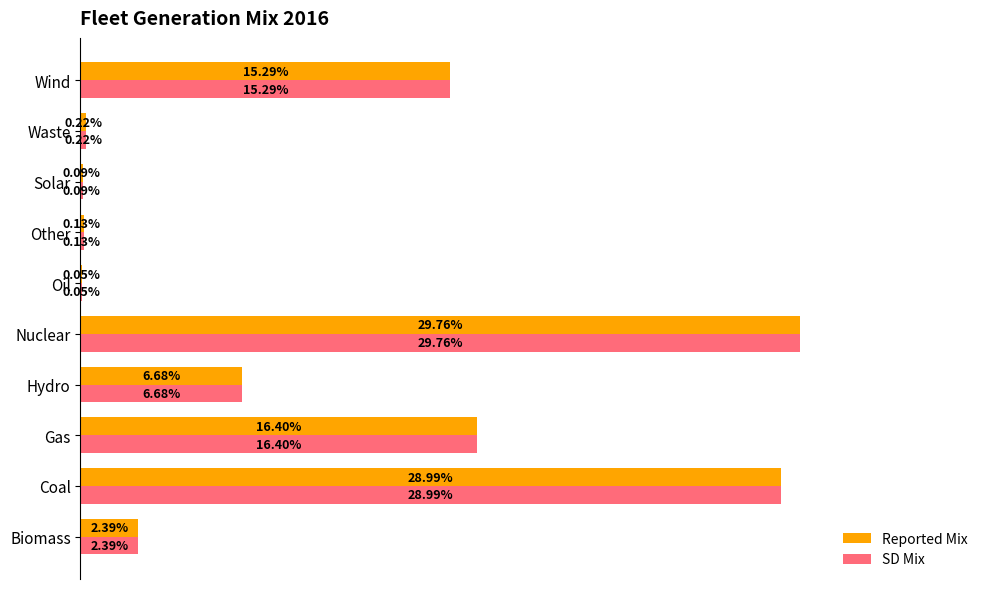

How many groups of bars are there?

10